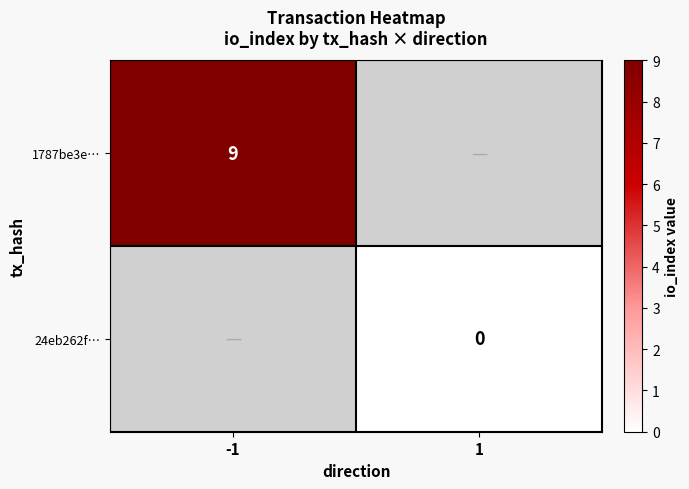

True or false: 1787be3e… has a value of 15.2 at -1.

False